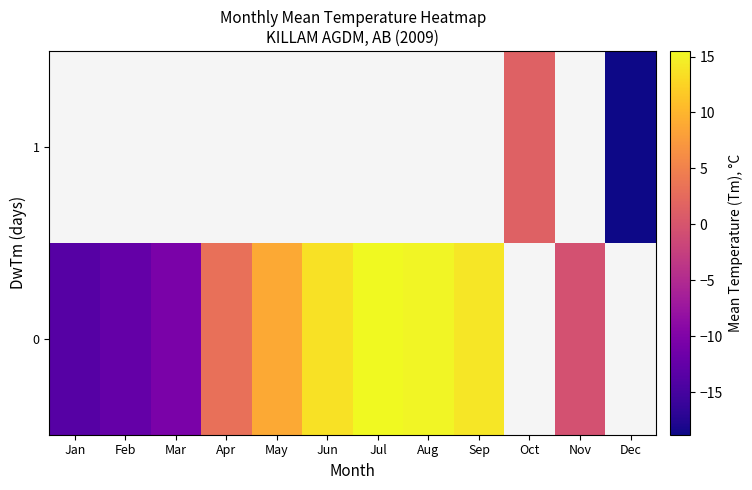

Is it true that row_0 equals -12.5 at Feb?

True